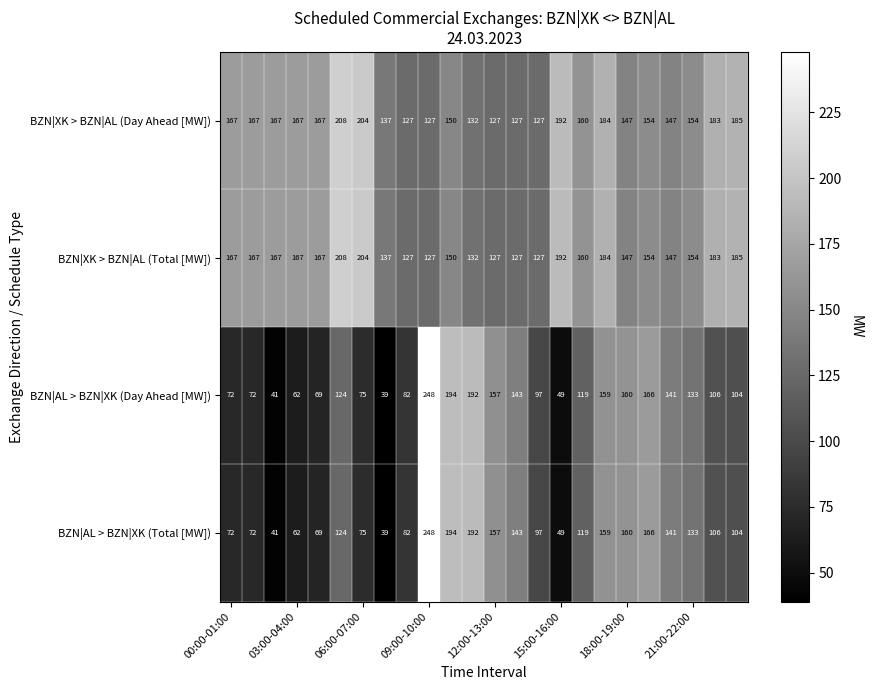

What is the difference between the maximum and second lowest values in the BZN|XK > BZN|AL (Day Ahead [MW]) series?

81